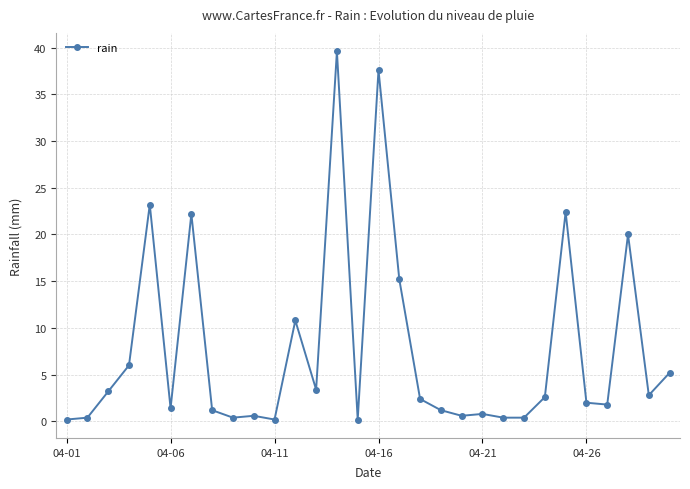

What is the maximum value shown in the chart?

39.6